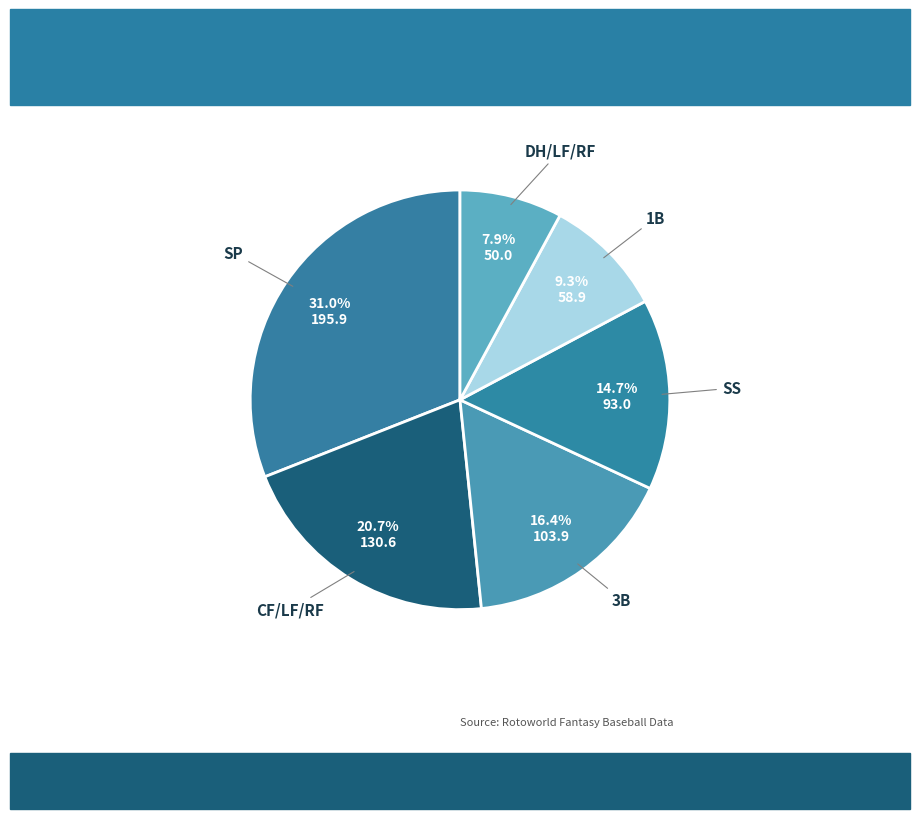

How many slices are in this pie chart?

6